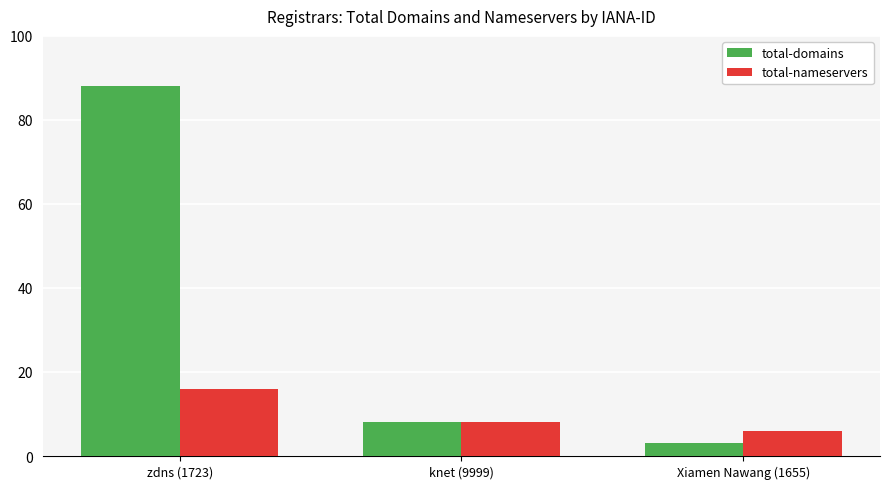

Which label corresponds to the largest value in the chart?

zdns (1723)